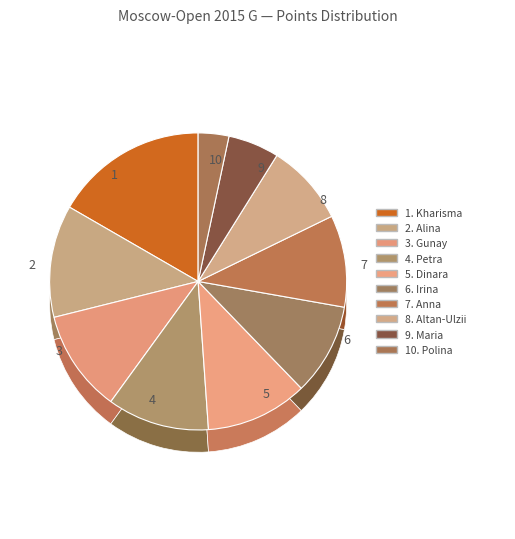

To the nearest percent, what percentage of the pie is Iwanow Anna?

10%